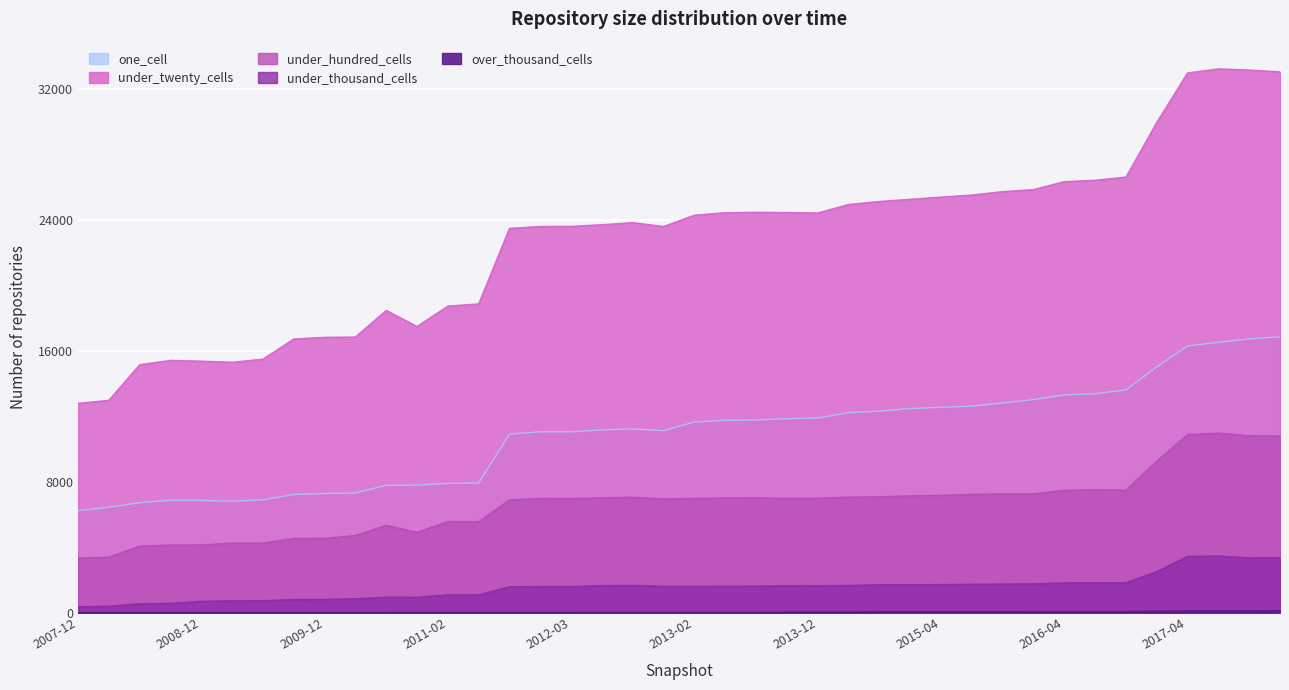

True or false: under_thousand_cells and one_cell intersect in this chart.

False